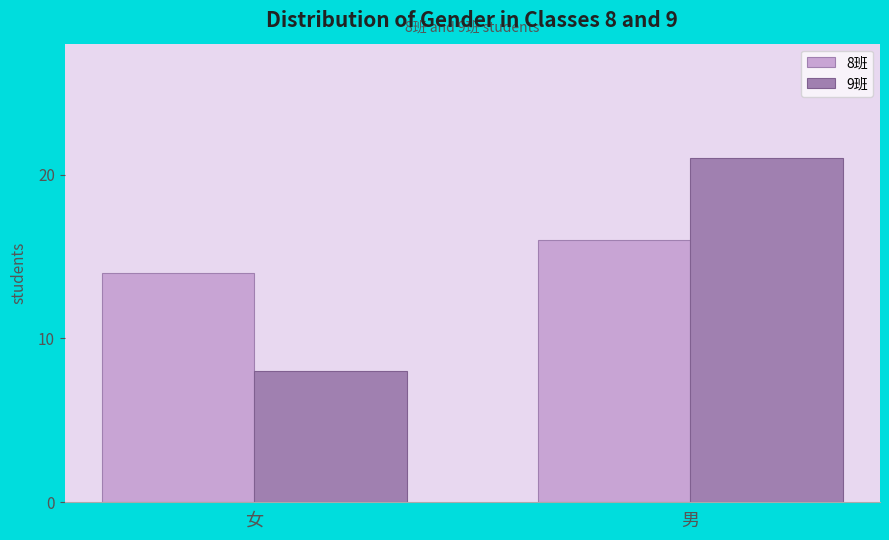

Reading left to right, list all the values displayed in this chart.

8班: 14	16
9班: 8	21